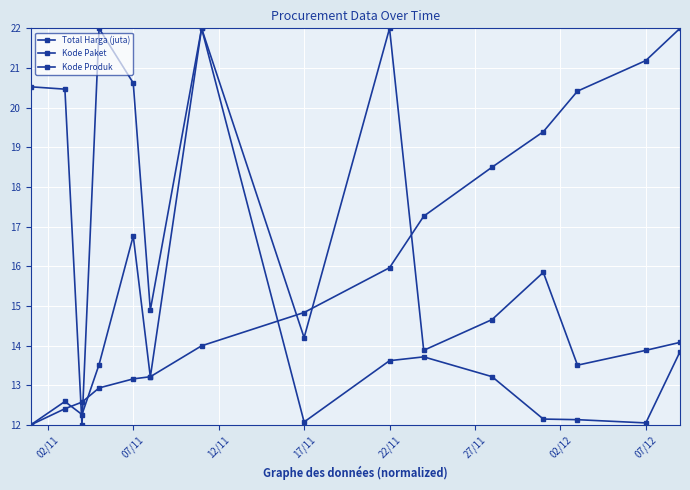

How many categories are shown in the chart?

15